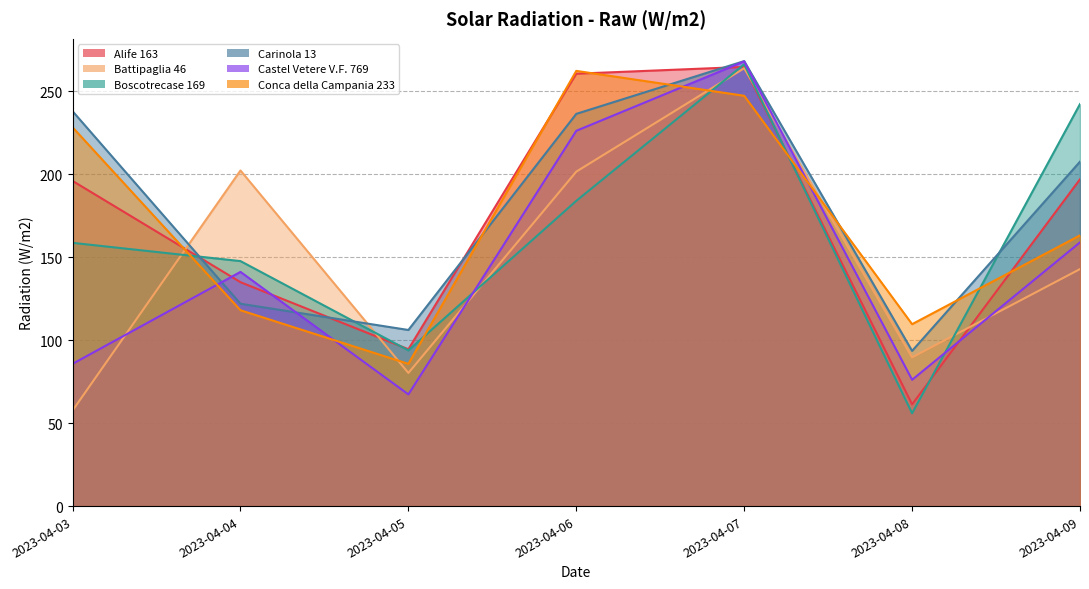

At which category is the sum across all series the highest?

2023-04-07